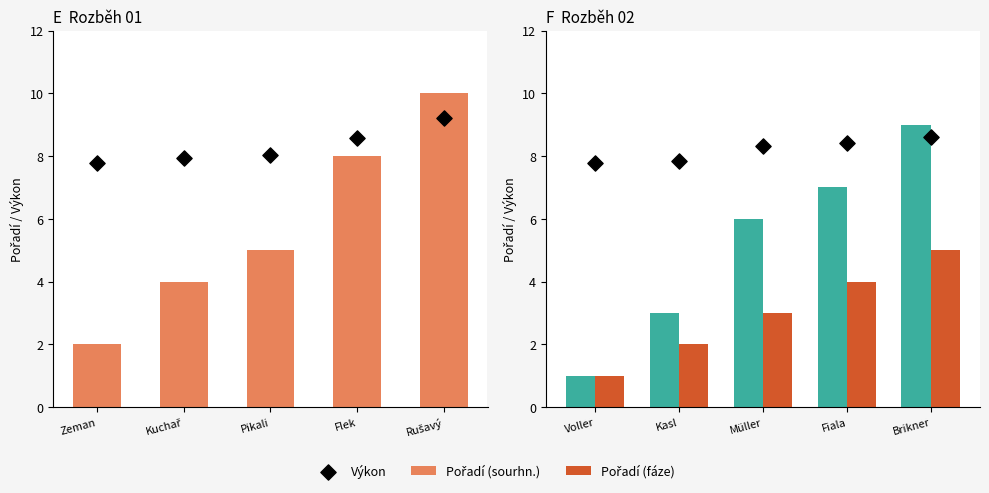

What are all the series names shown in the legend?

Pořadí (sourhn.), Výkon, Pořadí (fáze)